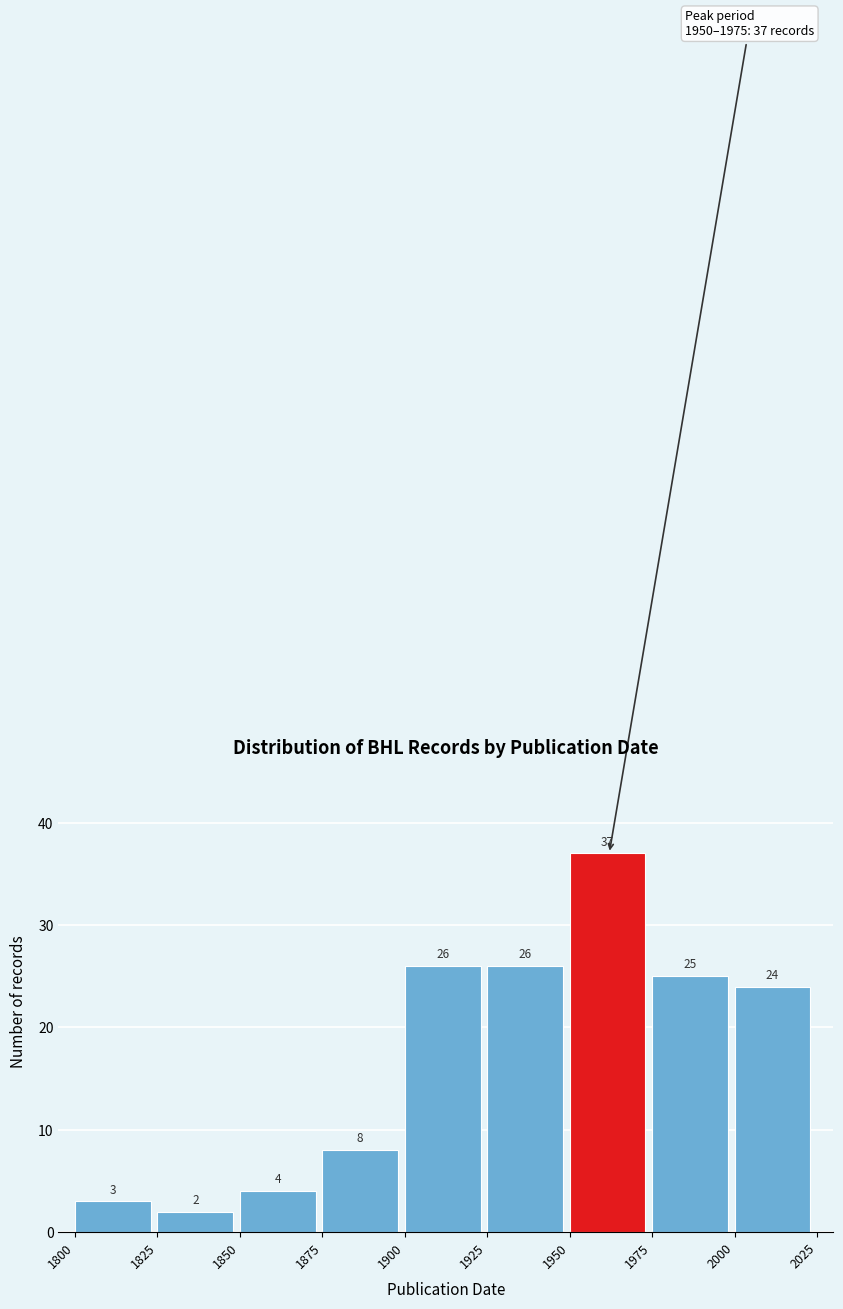

What is the height of the bar covering 1975 to 2000 on the x-axis?

25